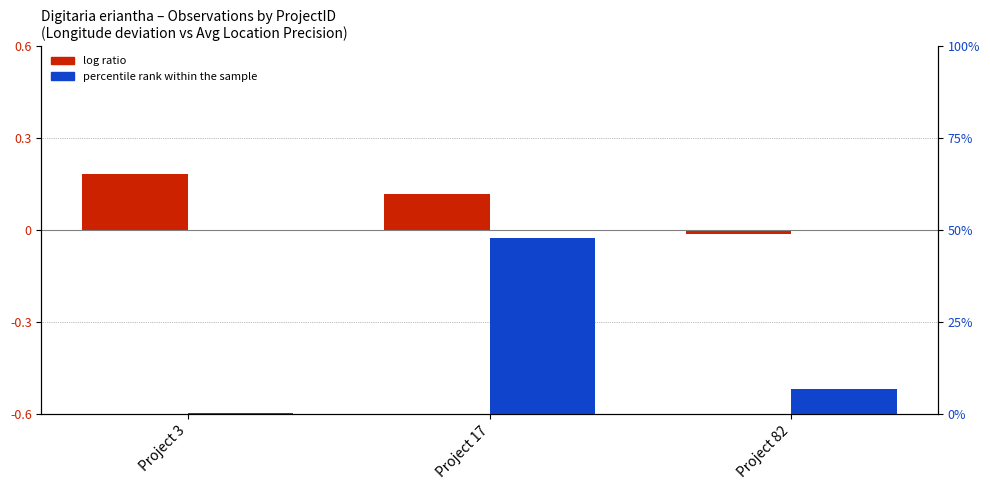

Count the number of categories in the chart.

3